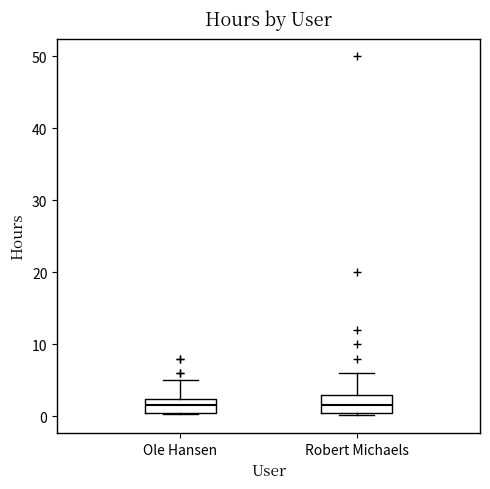

Reading left to right, transcribe this box plot: for each box, give where its median line is, the range the box spans, and where its two whiskers end, as read against the y-axis. The values are not printed on the chart, so give them approximately, as read against the axis.

Ole Hansen: median 2 (inside the box), box 1 to 2, whiskers 0 to 5
Robert Michaels: median 2, box 1 to 3, whiskers 0 to 6